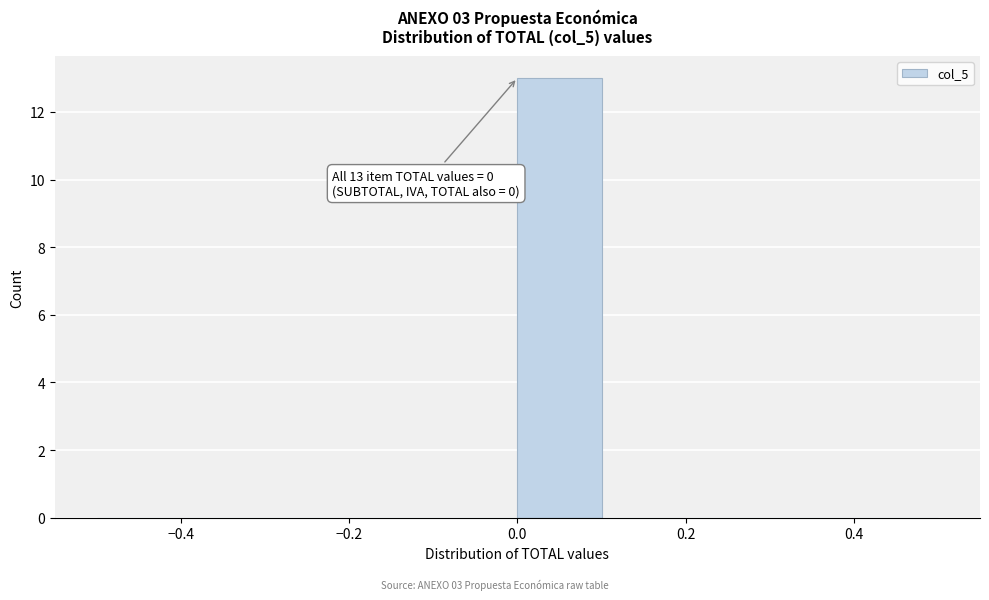

Over which range of the x-axis is the bar tallest?

0.0 to 0.1